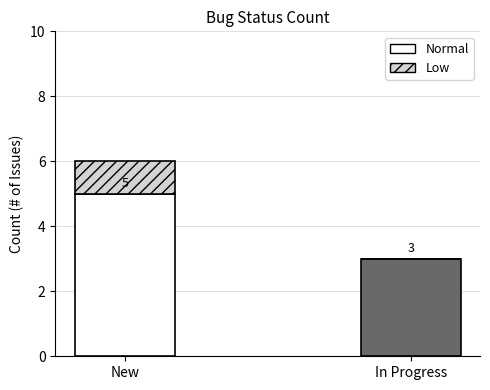

What is the sum of the Normal values at In Progress and New?

8